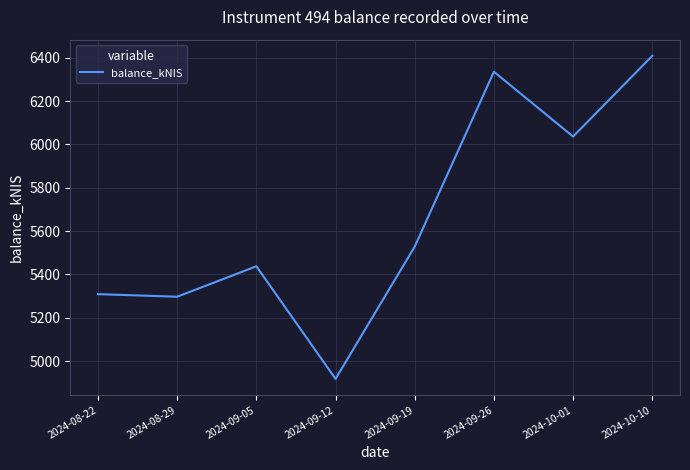

Read the value at 2024-09-26.

6335.3